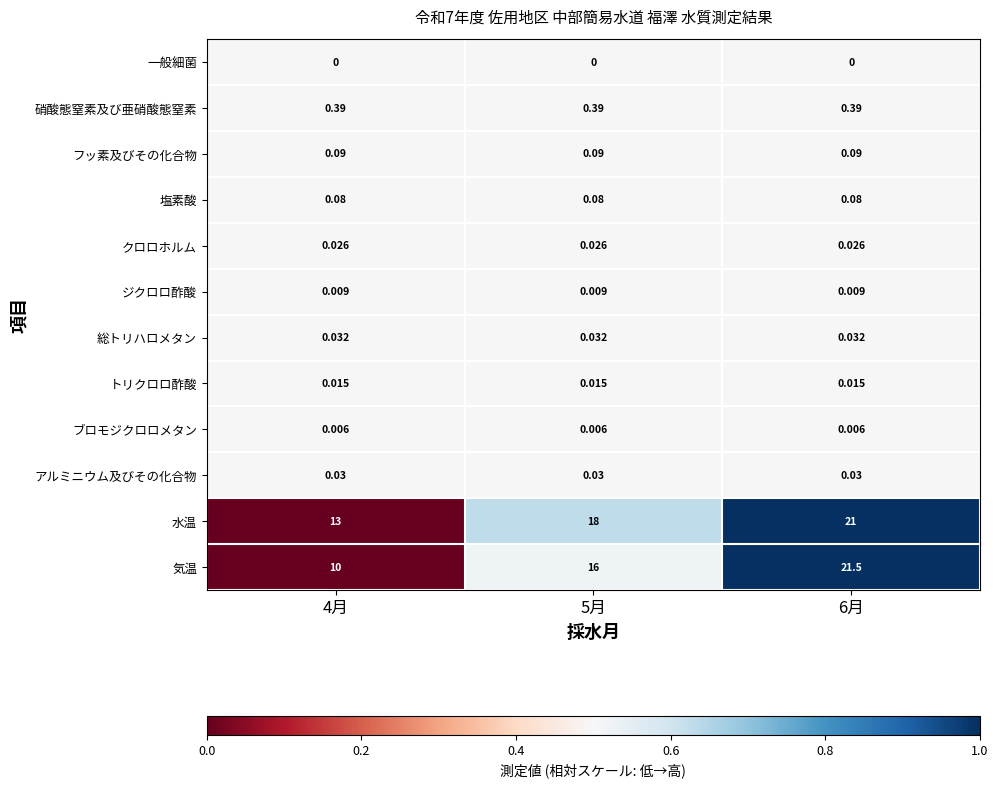

Rank the series by their maximum value, from highest to lowest.

気温, 水温, 硝酸態窒素及び亜硝酸態窒素, フッ素及びその化合物, 塩素酸, 総トリハロメタン, アルミニウム及びその化合物, クロロホルム, トリクロロ酢酸, ジクロロ酢酸, ブロモジクロロメタン, 一般細菌